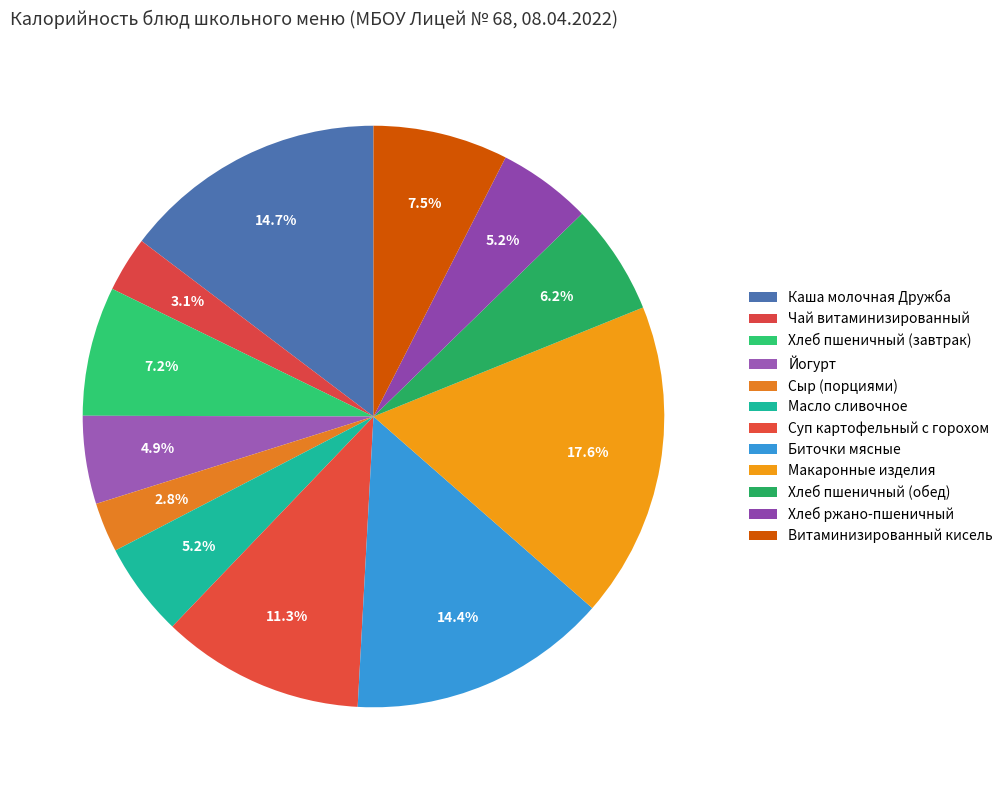

What percentage is the Хлеб пшеничный (обед) slice, to the nearest percent?

6%